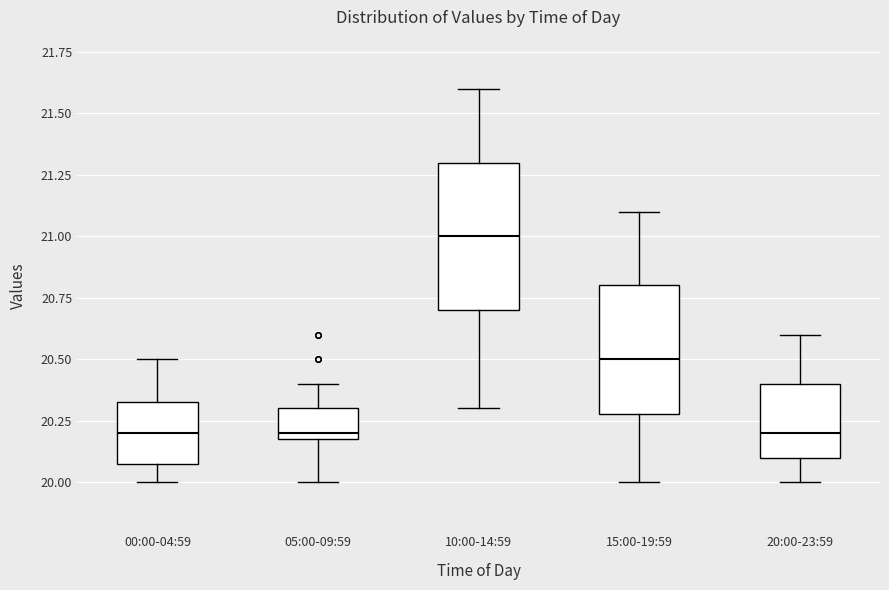

Where is the lower edge of the box for 10:00-14:59 on the y-axis? The values are not printed on the chart, so give them approximately, as read against the axis.

20.70